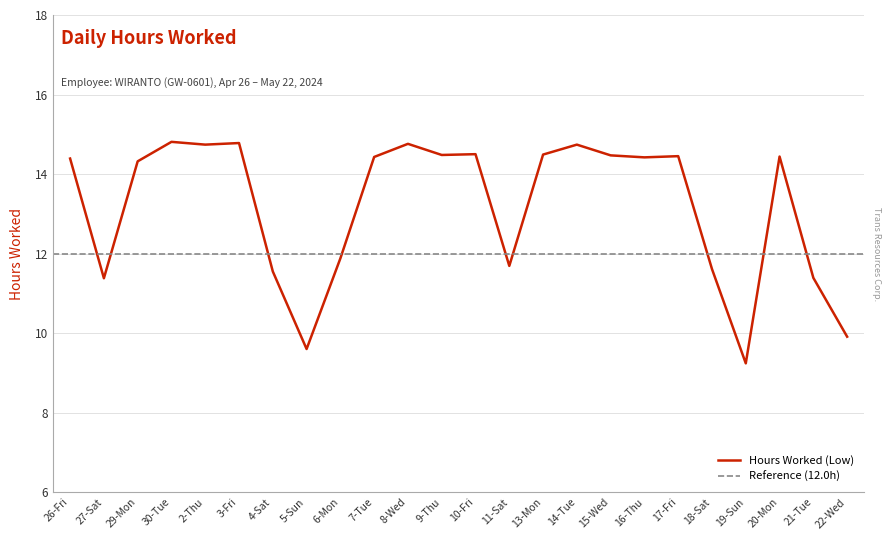

The value at 2-Thu is 19.8. True or false?

False